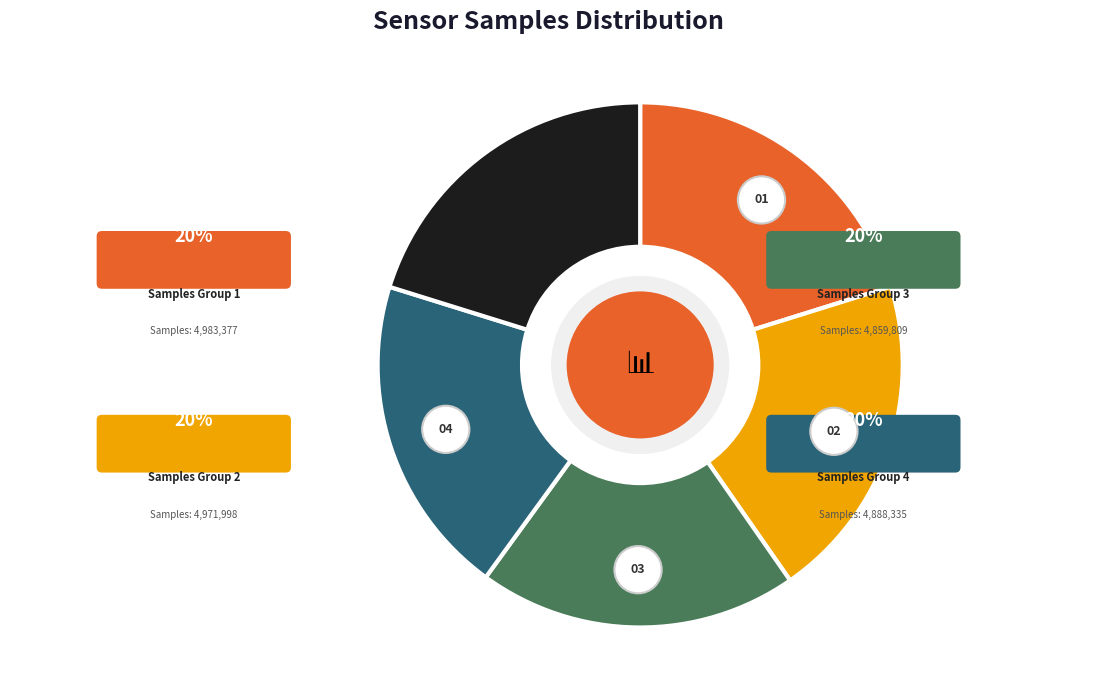

Is there any slice that represents more than half of the pie?

No